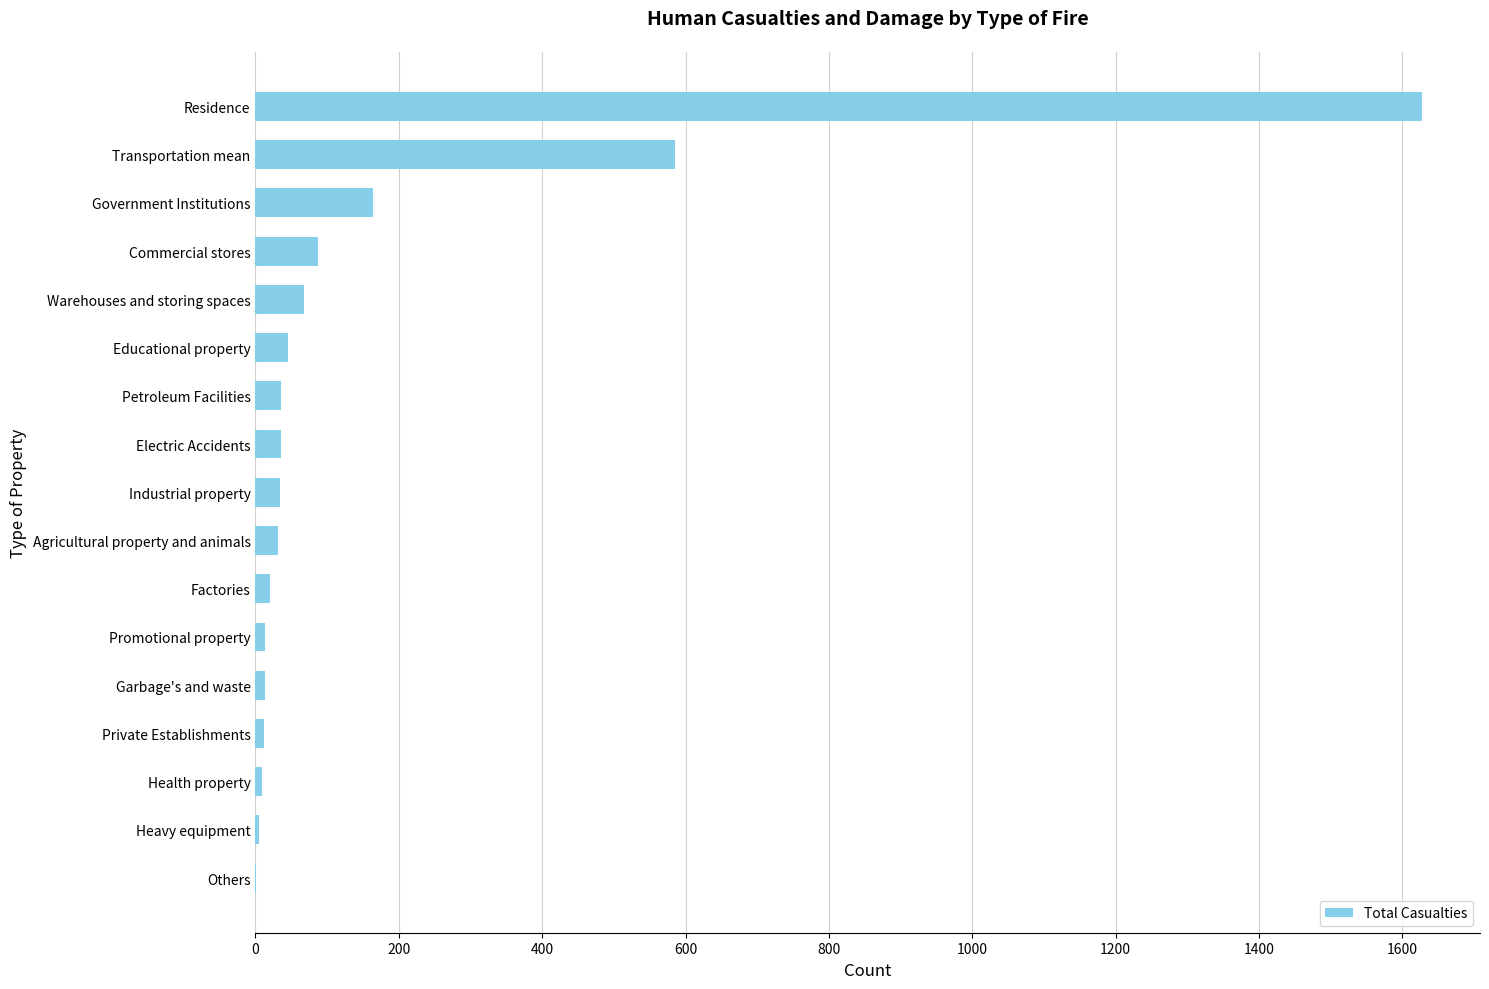

At which category does the chart reach its peak across all series?

Residence